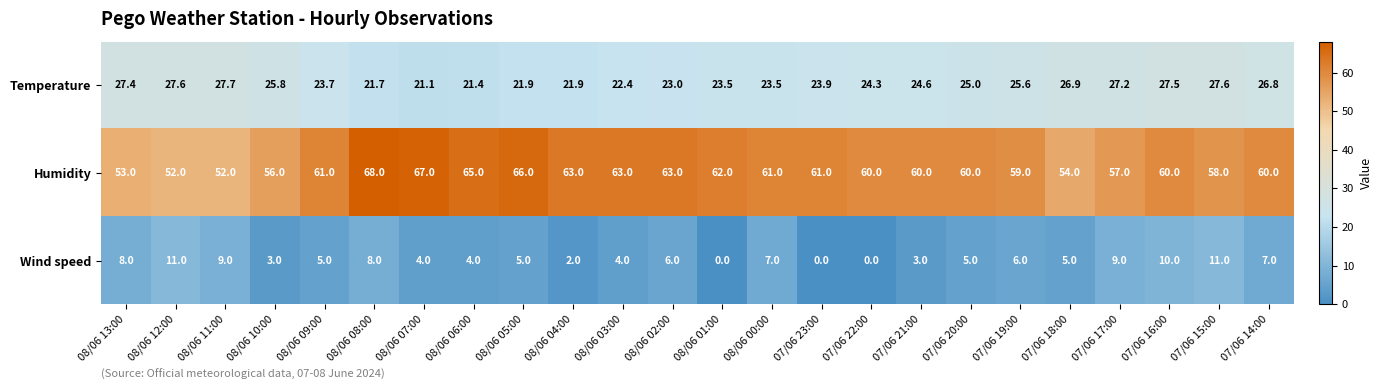

True or false: Humidity has a value of 26.3 at 08/06 09:00.

False